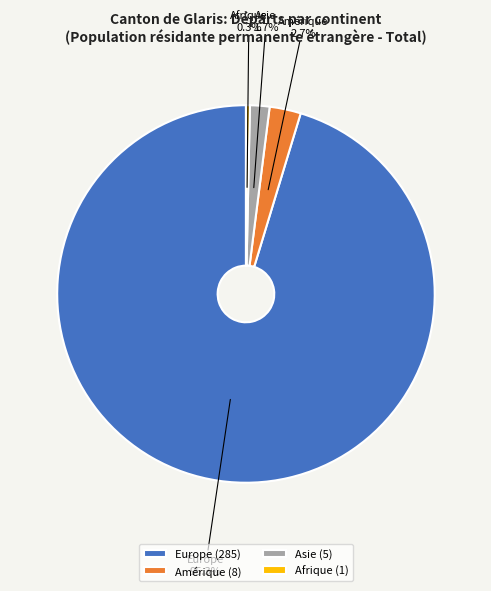

Which has a higher value, Asie or Europe?

Europe